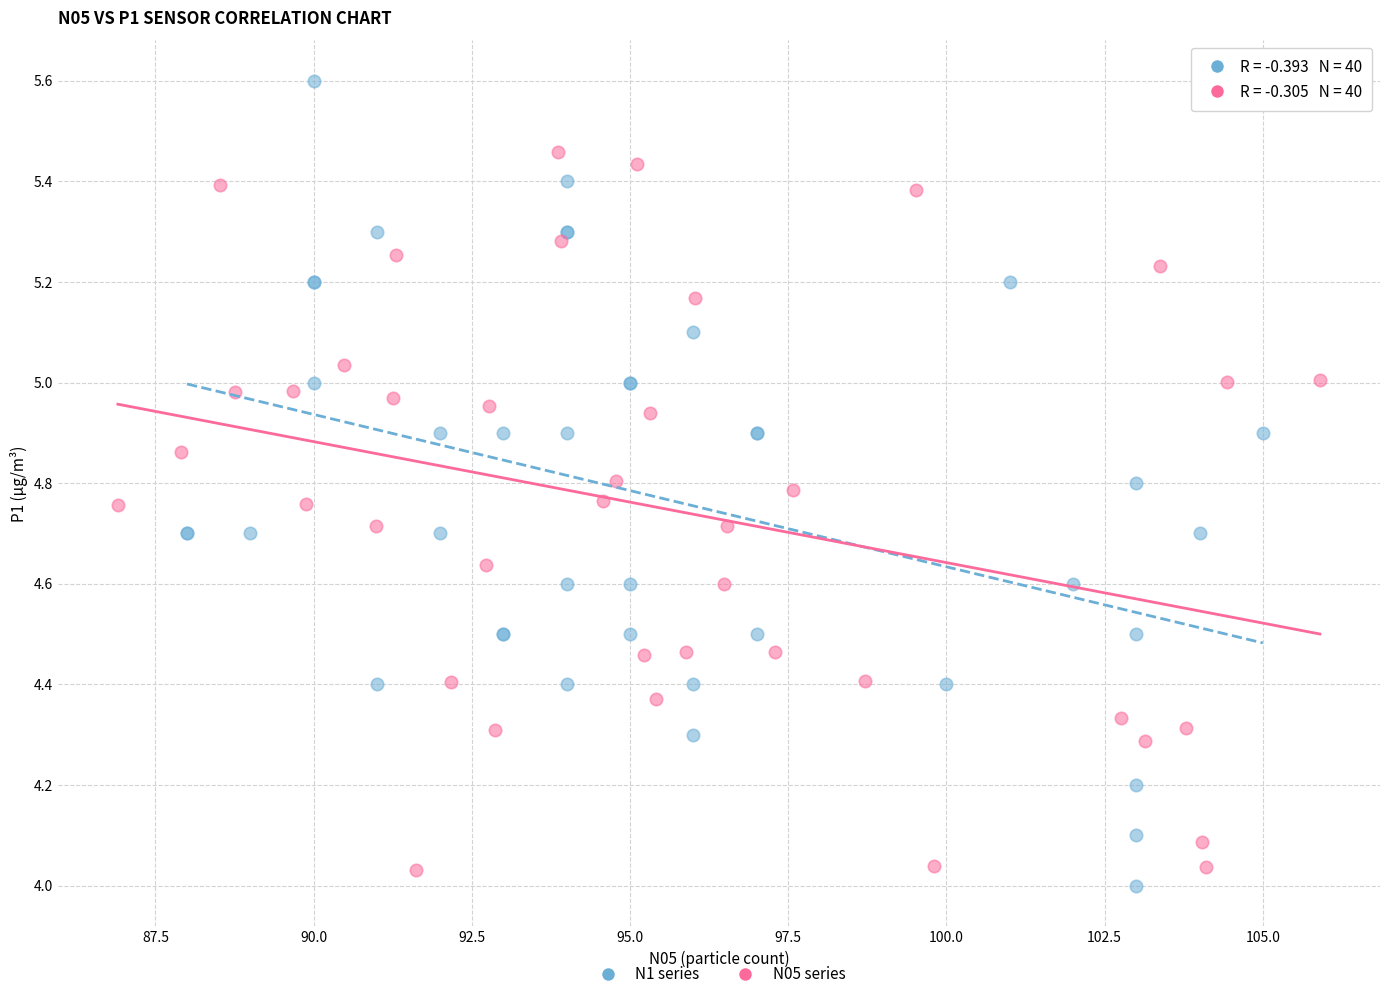

Which series contains the highest Y value?

N1 series